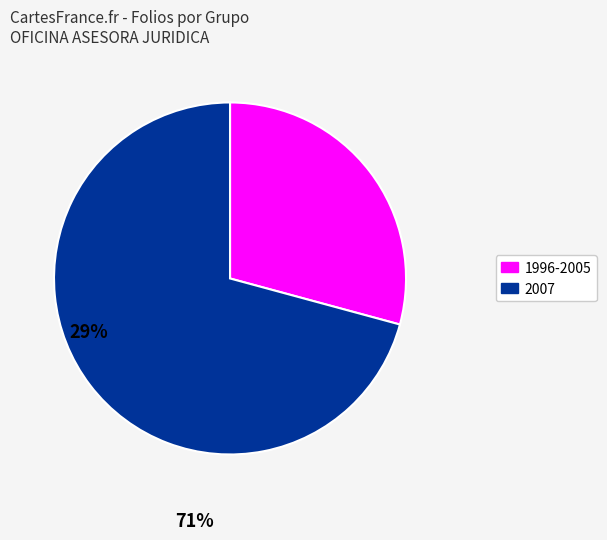

Is there a majority slice in this chart?

Yes